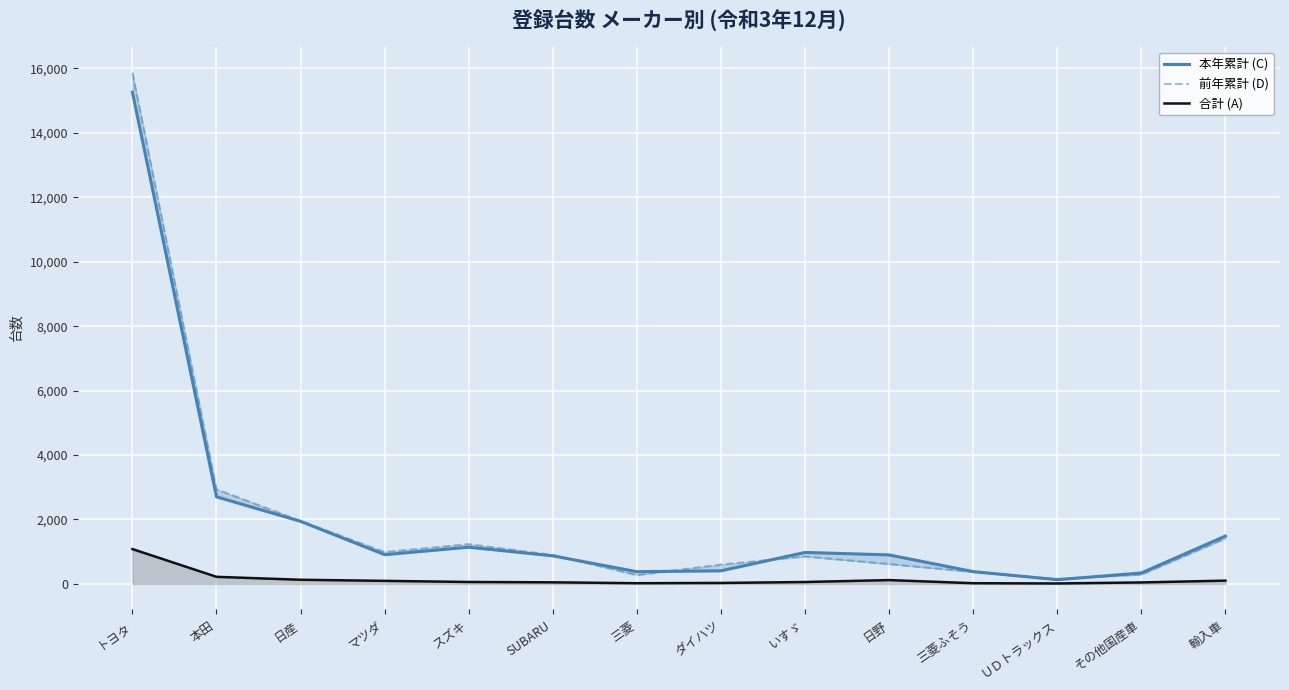

What is the total value across all series at いすゞ?

1885